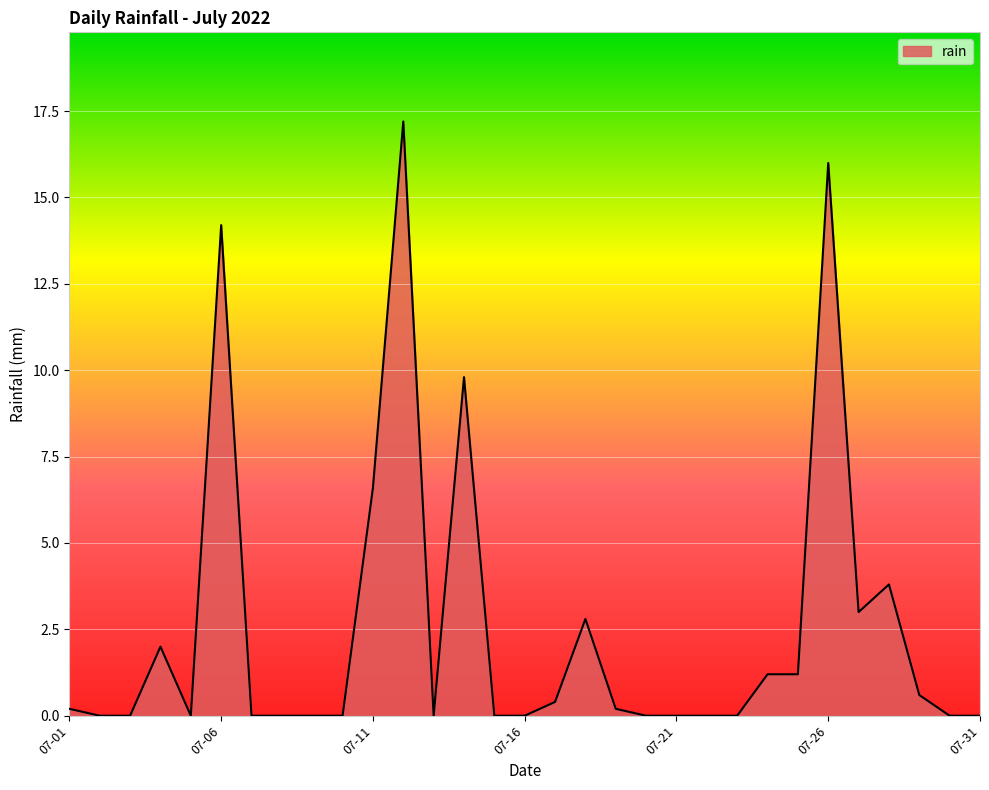

What is the difference between the maximum and minimum values?

17.2